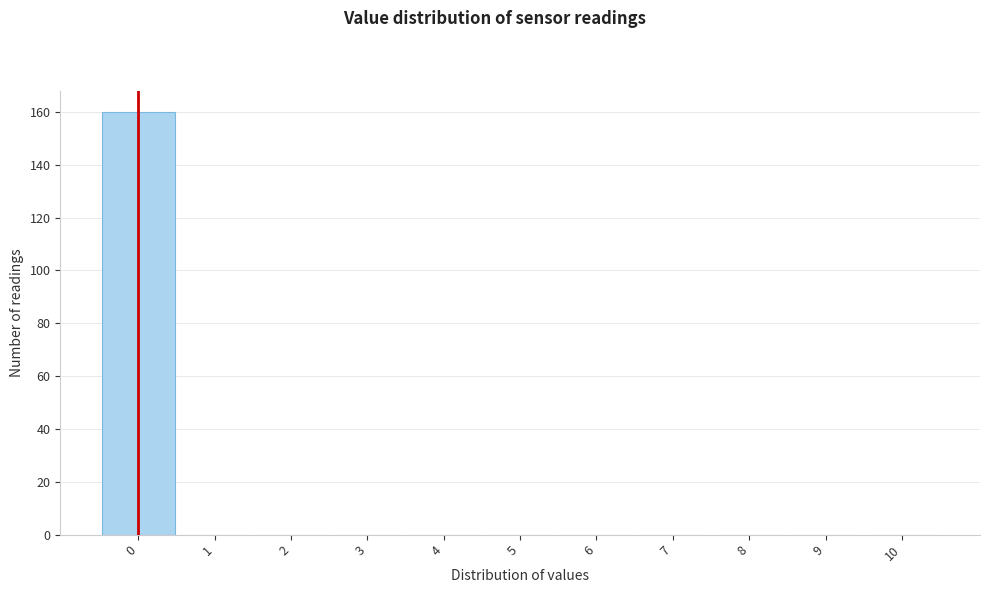

What is the height of the bar covering -0.5 to 0.5 on the x-axis? The values are not printed on the chart, so give them approximately, as read against the axis.

160